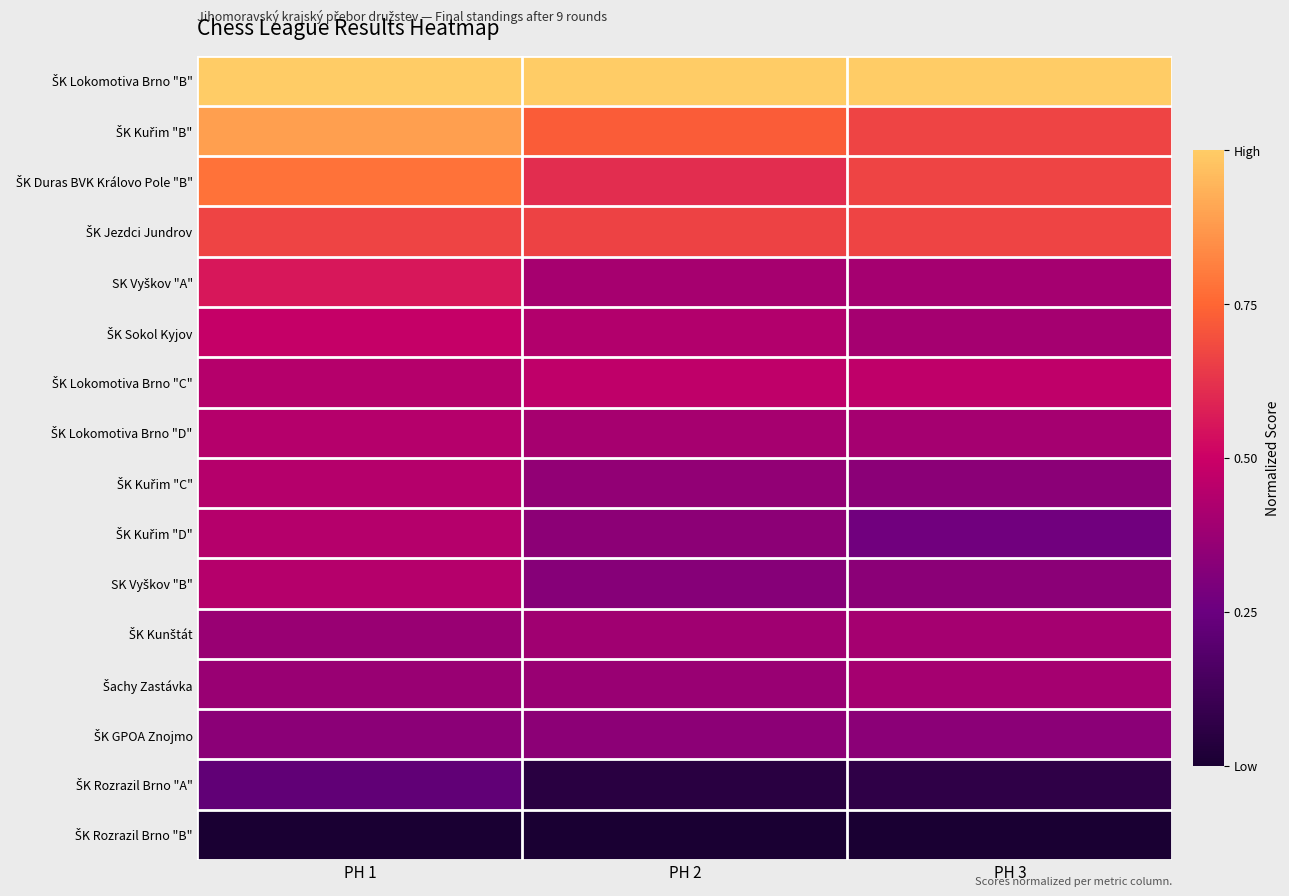

What is the total value across all series at PH 2?

6.9